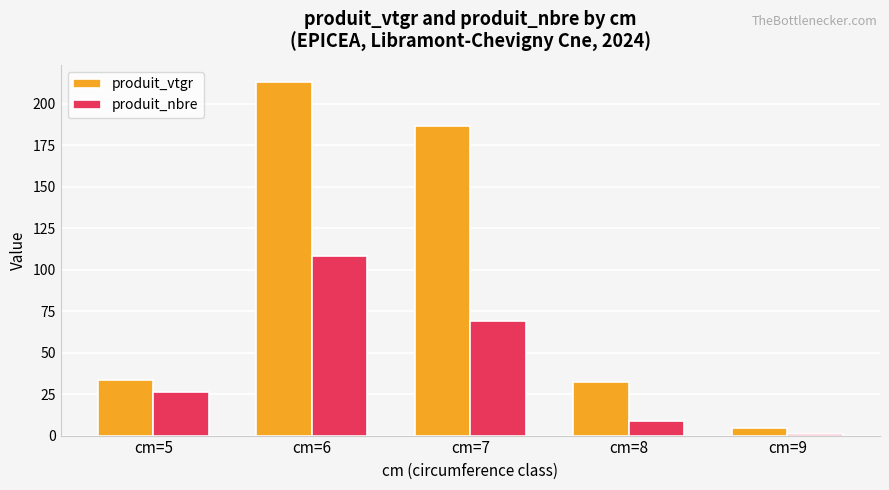

What is the sum of the produit_vtgr values at cm=6 and cm=5?

246.1